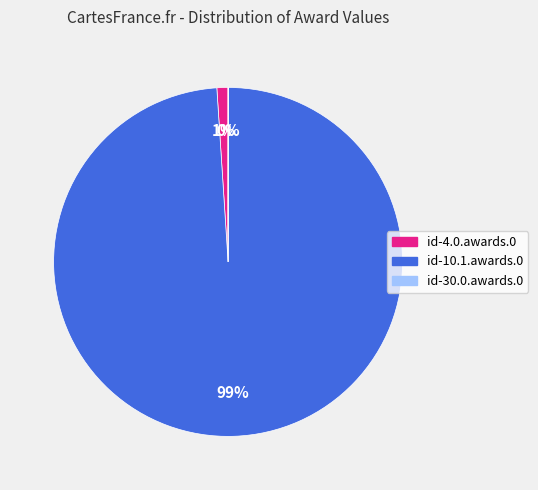

What is the majority slice?

id-10.1.awards.0